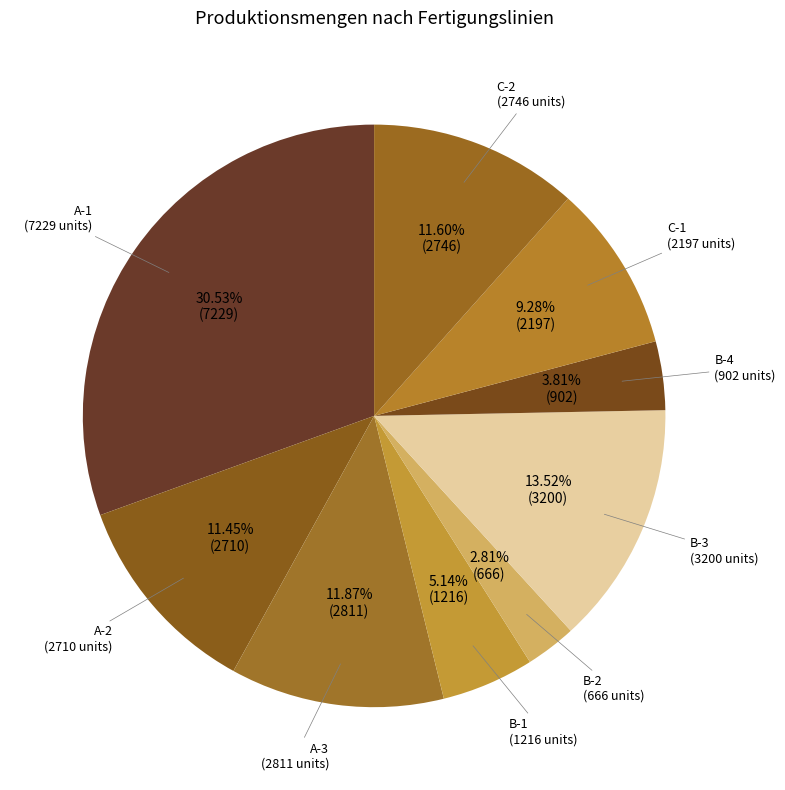

Rank the categories by value from highest to lowest.

A-1, B-3, A-3, C-2, A-2, C-1, B-1, B-4, B-2